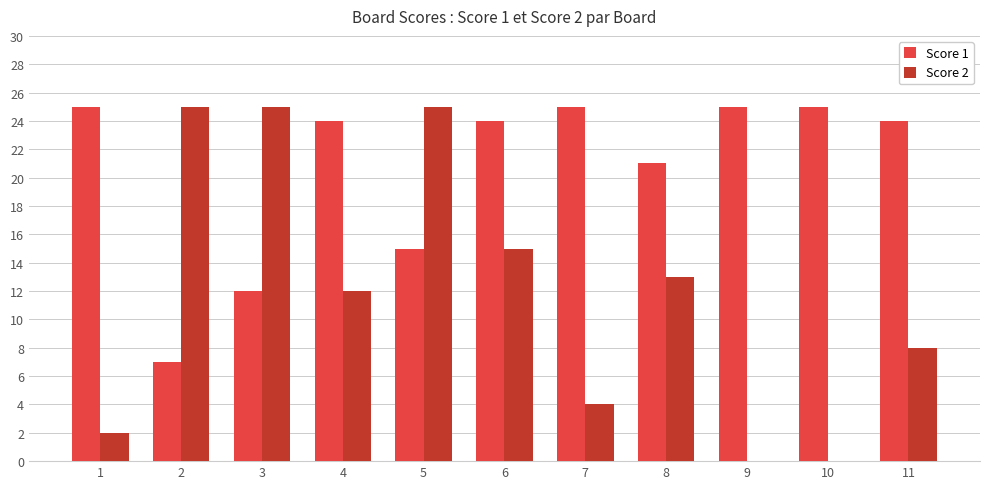

The Score 1 series shows 24 at 4. True or false?

True